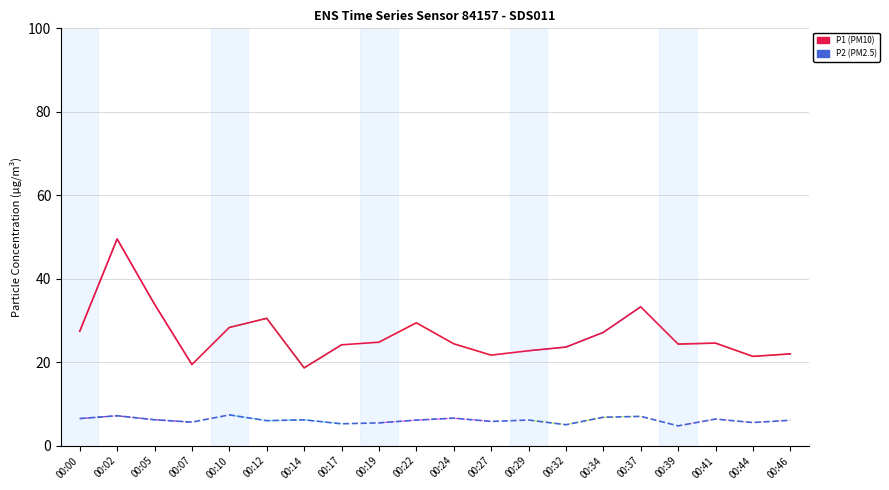

Is this an area chart (filled region under the line)?

No